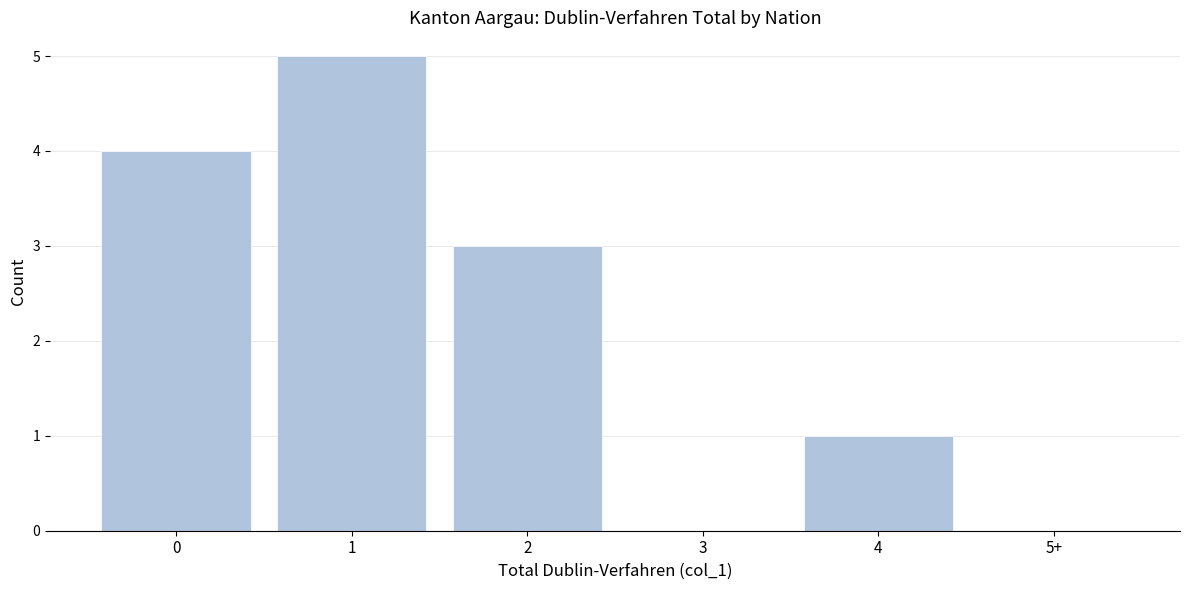

Reading left to right, extract all data points from this chart.

0=4	1=5	2=3	3=0	4=1	5+=0